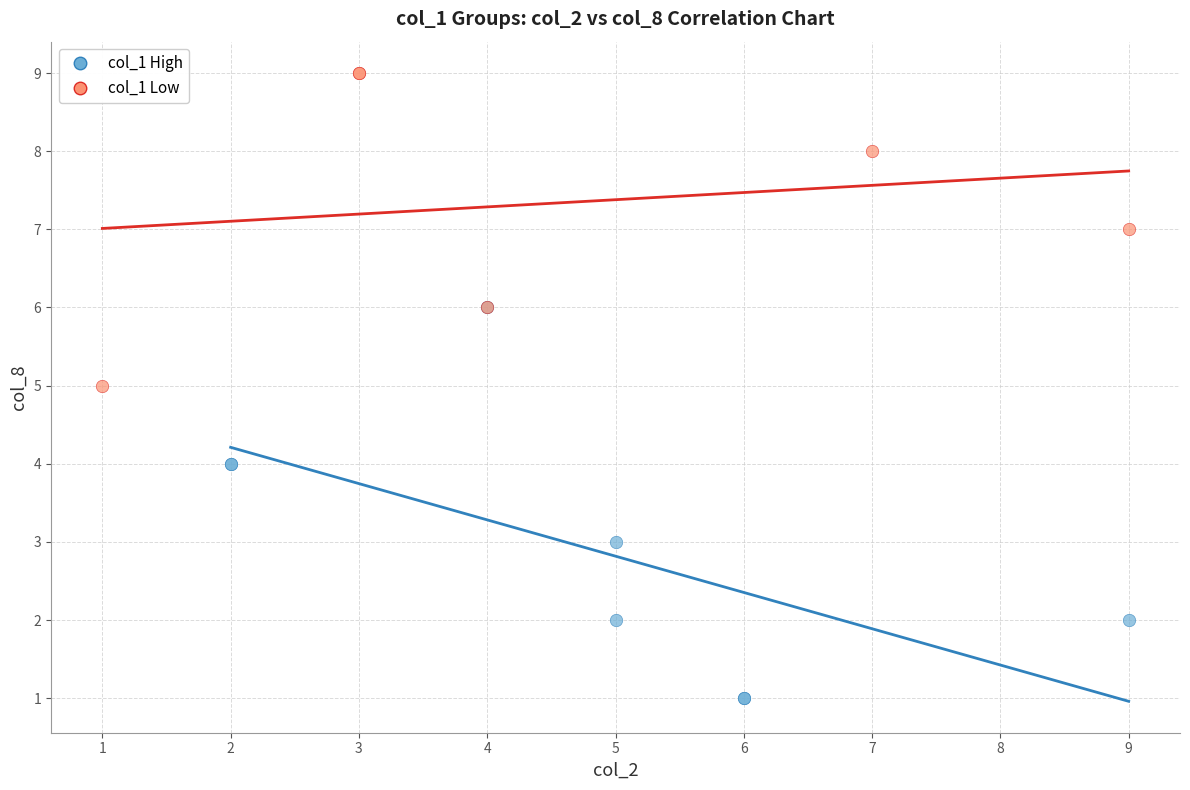

Which series reaches the minimum Y coordinate?

col_1 High